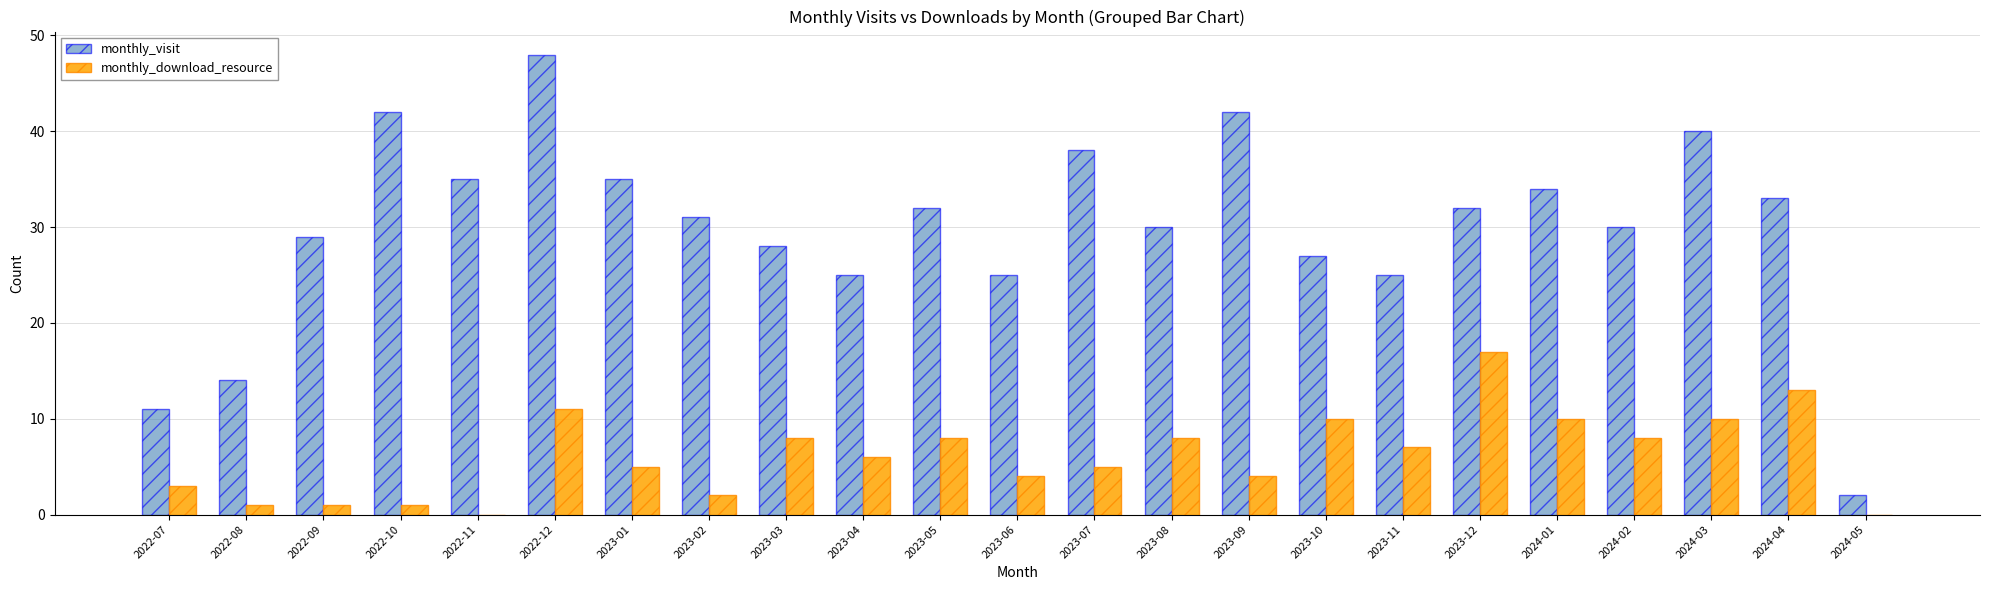

Reading left to right, extract all data points from this chart.

monthly_visit: 2022-07=11	2022-08=14	2022-09=29	2022-10=42	2022-11=35	2022-12=48	2023-01=35	2023-02=31	2023-03=28	2023-04=25	2023-05=32	2023-06=25	2023-07=38	2023-08=30	2023-09=42	2023-10=27	2023-11=25	2023-12=32	2024-01=34	2024-02=30	2024-03=40	2024-04=33	2024-05=2
monthly_download_resource: 2022-07=3	2022-08=1	2022-09=1	2022-10=1	2022-11=0	2022-12=11	2023-01=5	2023-02=2	2023-03=8	2023-04=6	2023-05=8	2023-06=4	2023-07=5	2023-08=8	2023-09=4	2023-10=10	2023-11=7	2023-12=17	2024-01=10	2024-02=8	2024-03=10	2024-04=13	2024-05=0